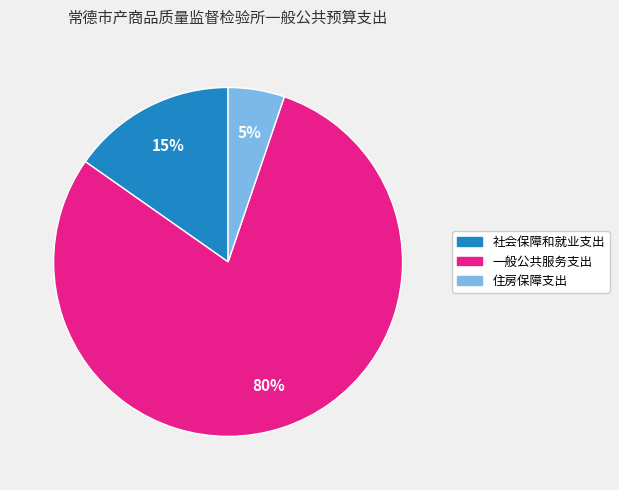

To the nearest percent, what portion does 住房保障支出 represent?

5%